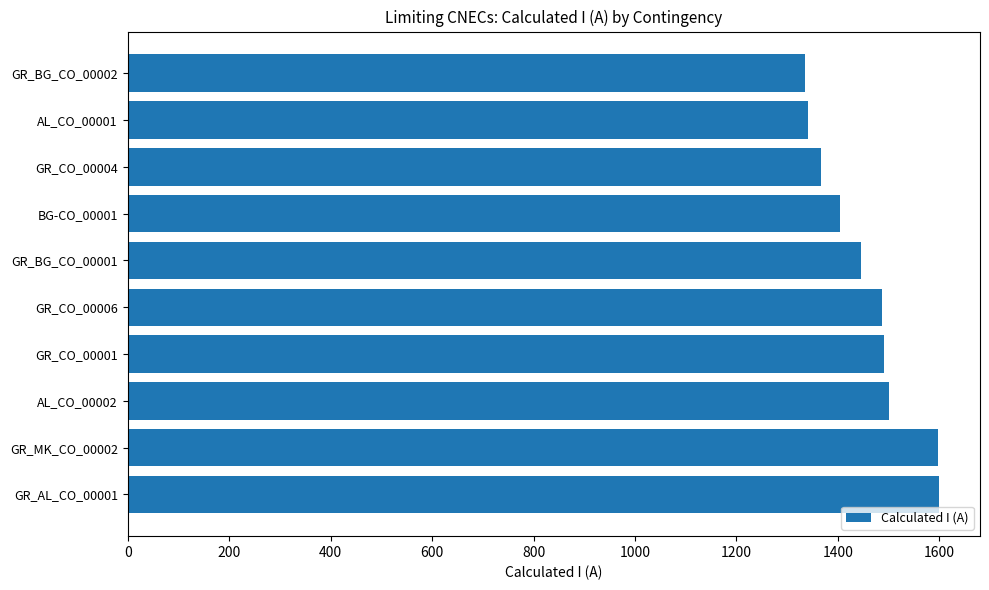

The value at GR_MK_CO_00002 is 2814. True or false?

False